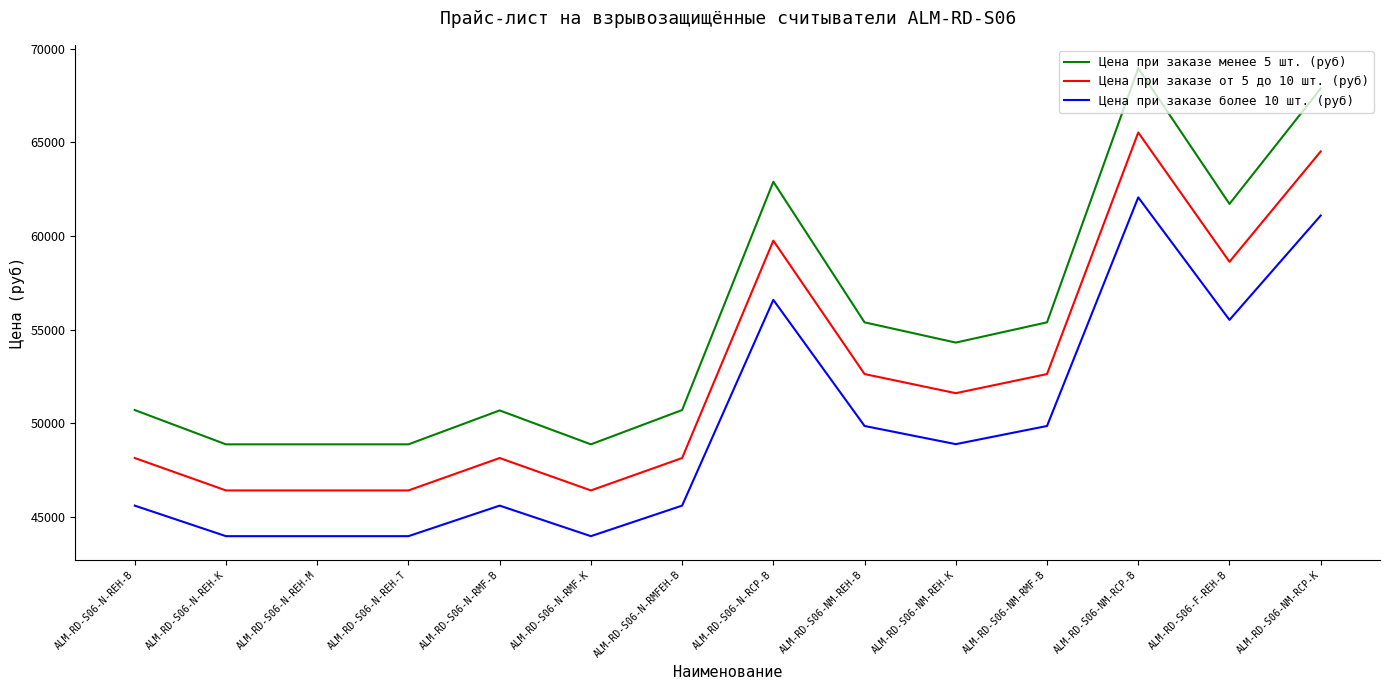

True or false: Цена при заказе менее 5 шт. (руб) and Цена при заказе более 10 шт. (руб) cross at least once.

False